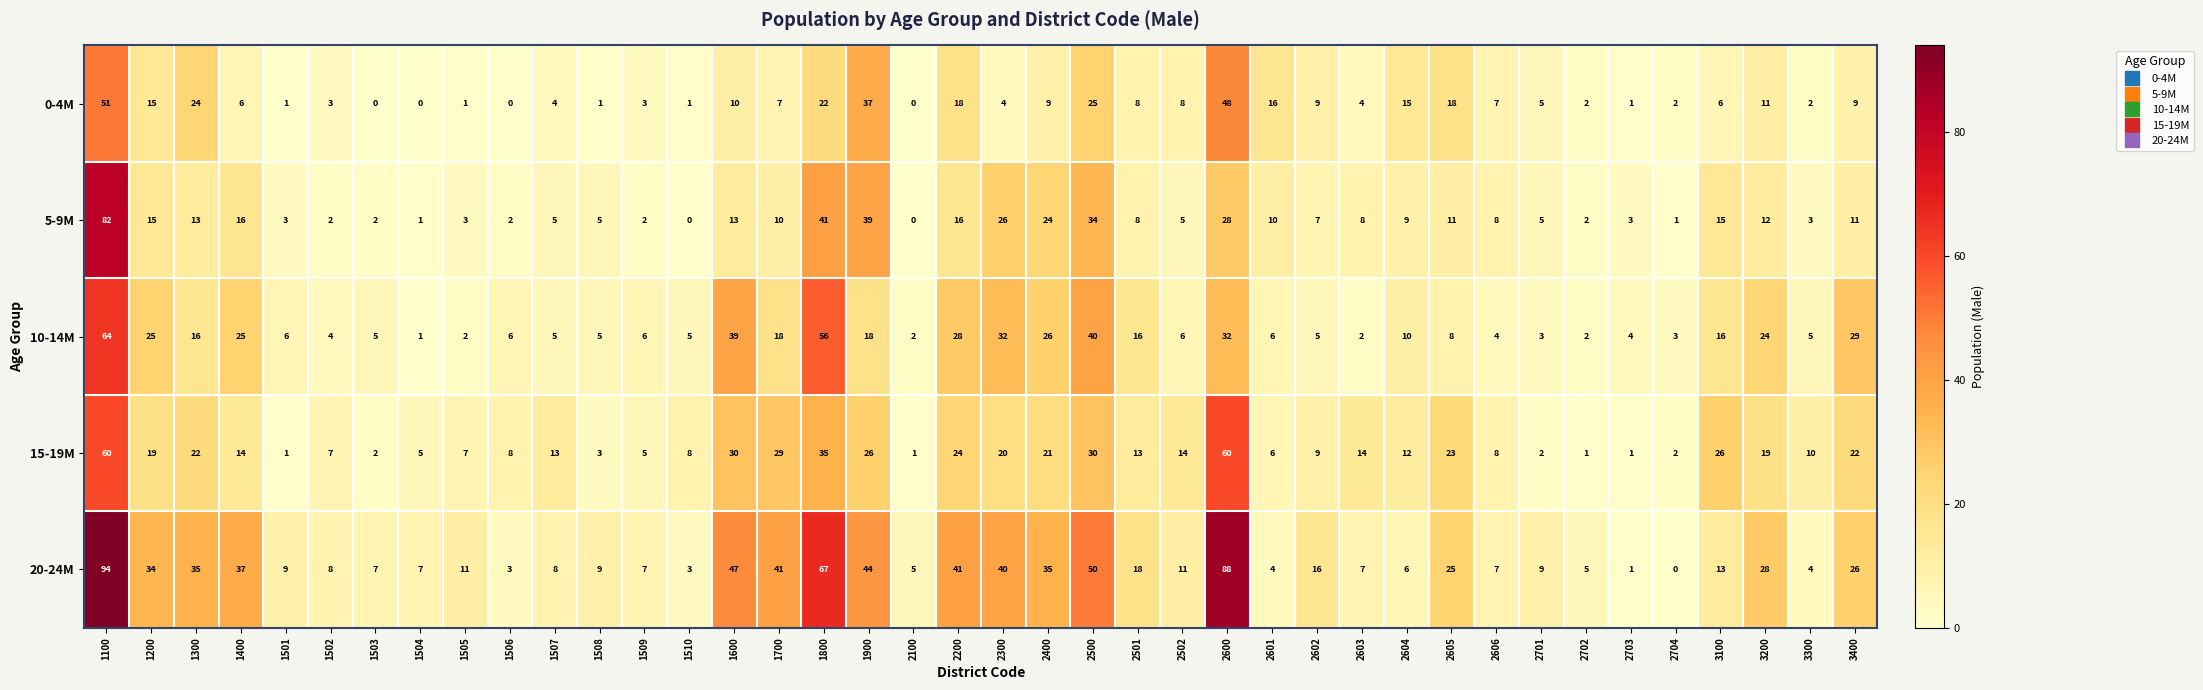

Which series has the widest spread of values?

20-24M